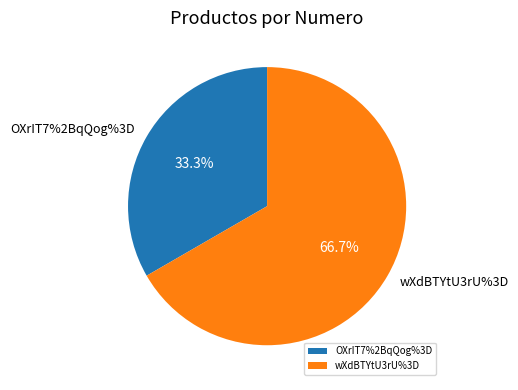

Is there any slice that represents more than half of the pie?

Yes